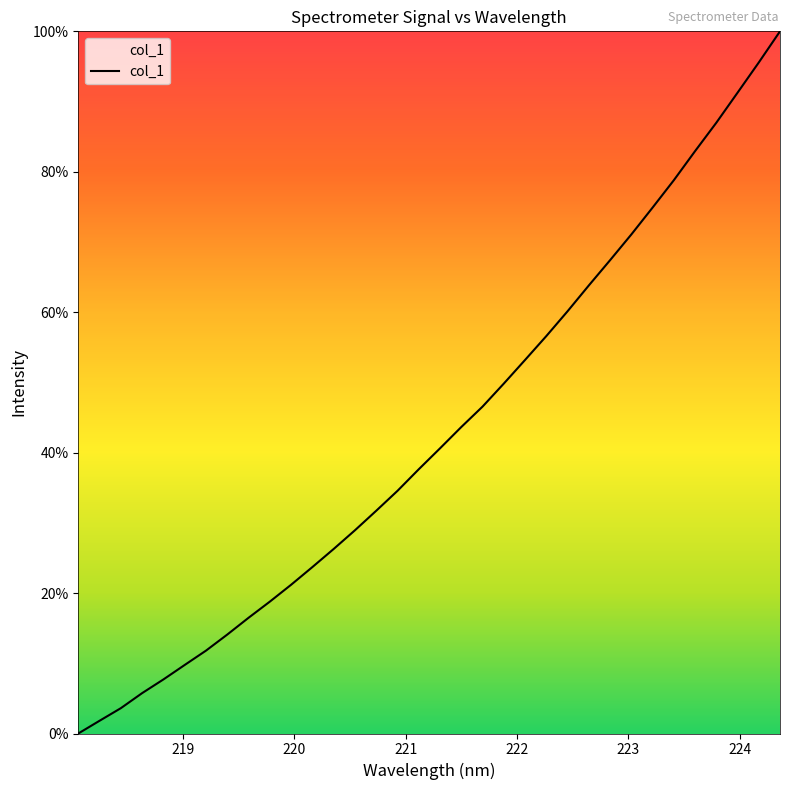

What is the greatest value displayed?

100.0